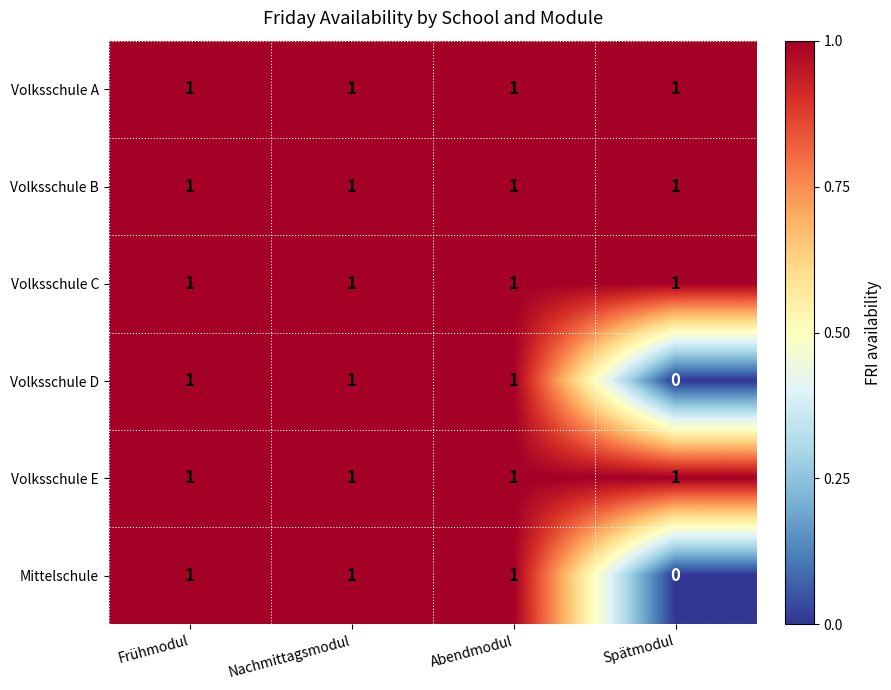

Which category has the lowest value across all series?

Spätmodul